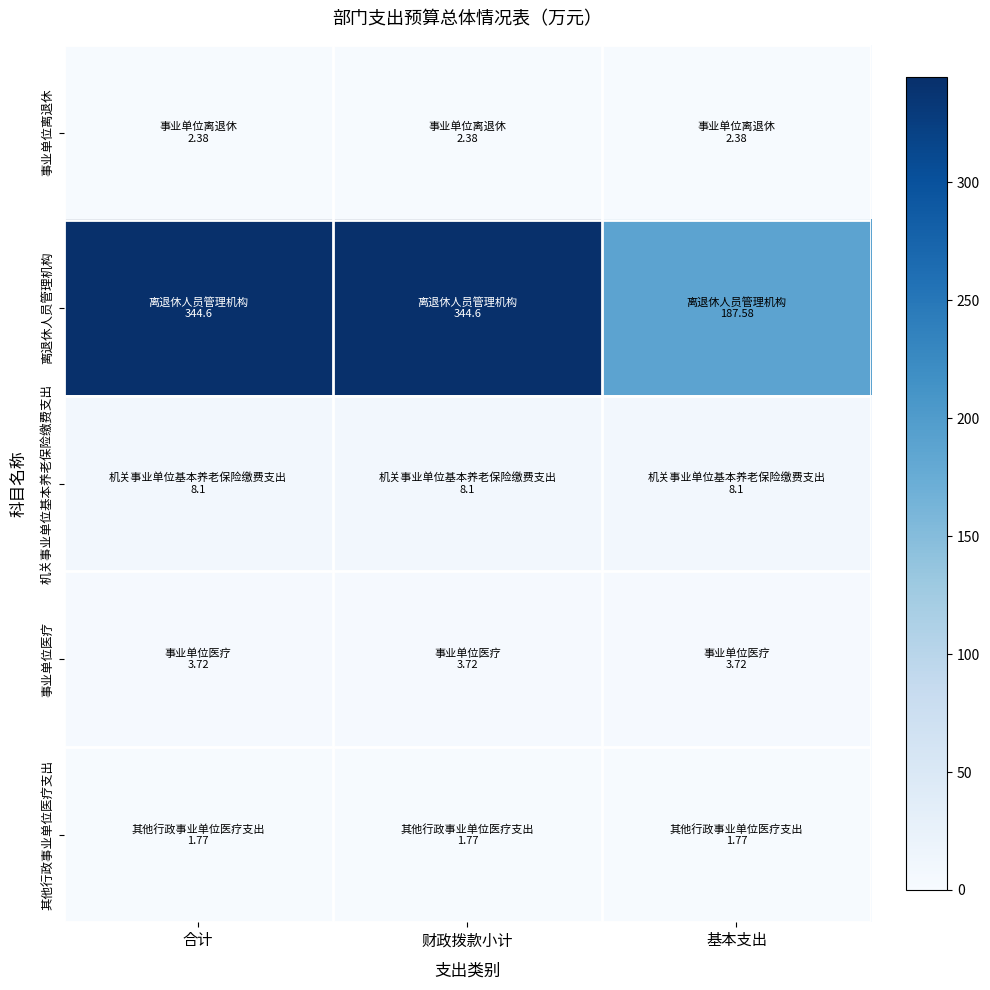

What is the minimum value shown in the chart?

1.8